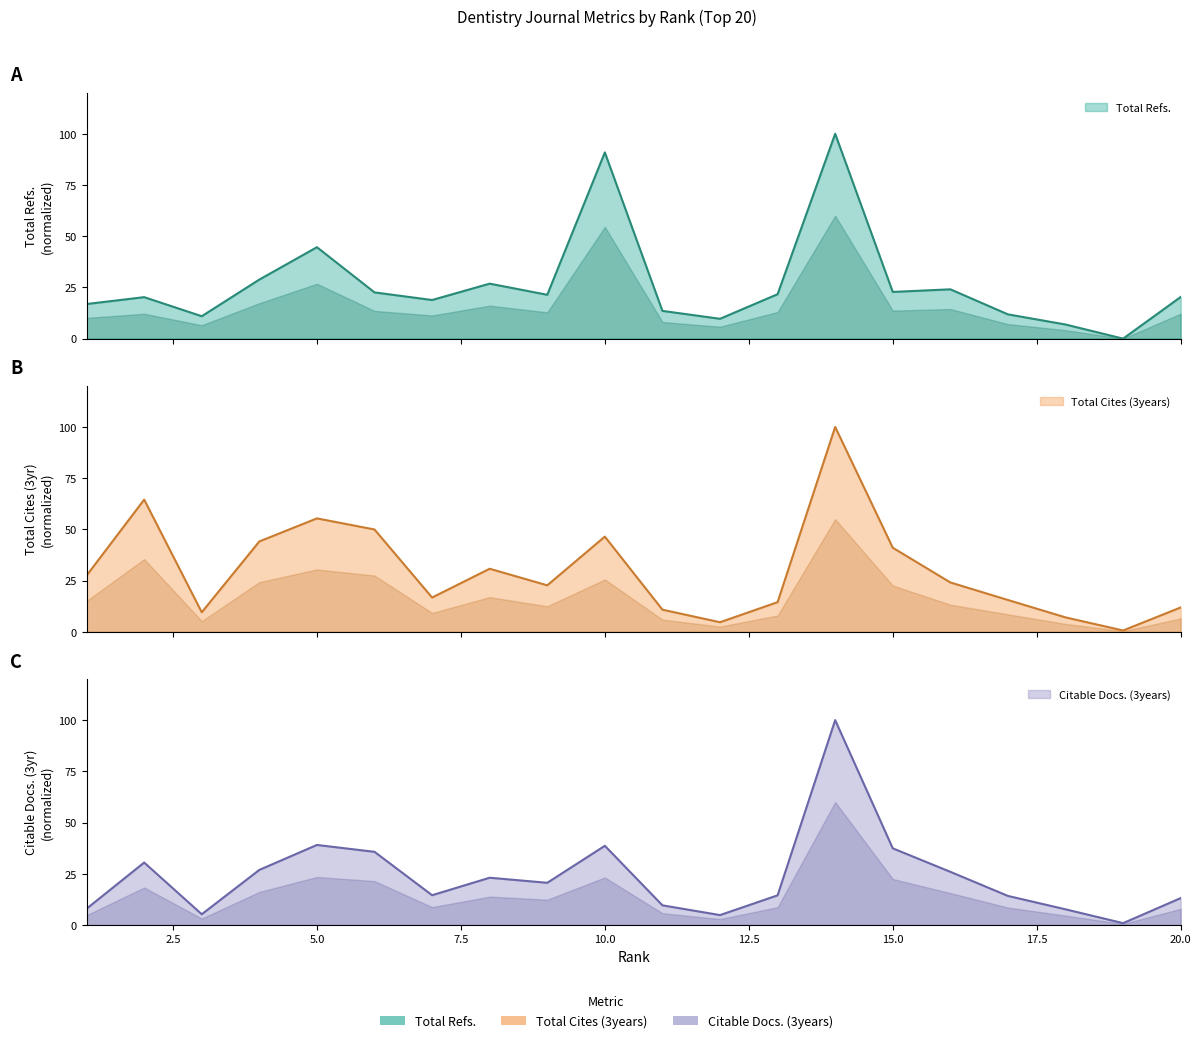

Is it true that Total Cites (3years) equals 36.8 at 9?

False